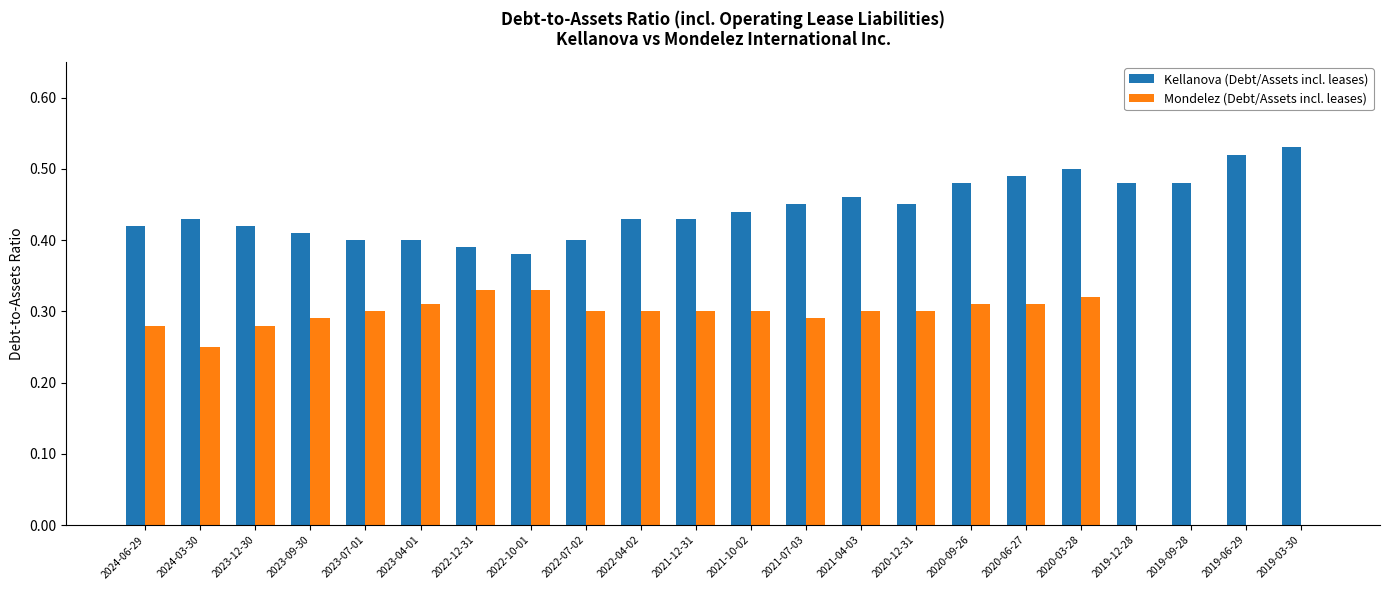

What is the sum of all Kellanova (Debt/Assets incl. leases) values?

9.8